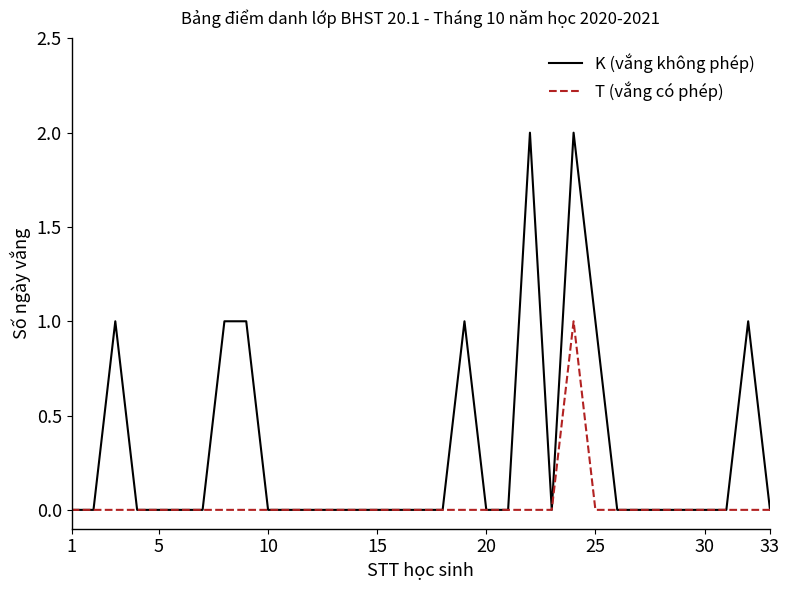

List the series in order of their overall mean, highest first.

K (vắng không phép), T (vắng có phép)